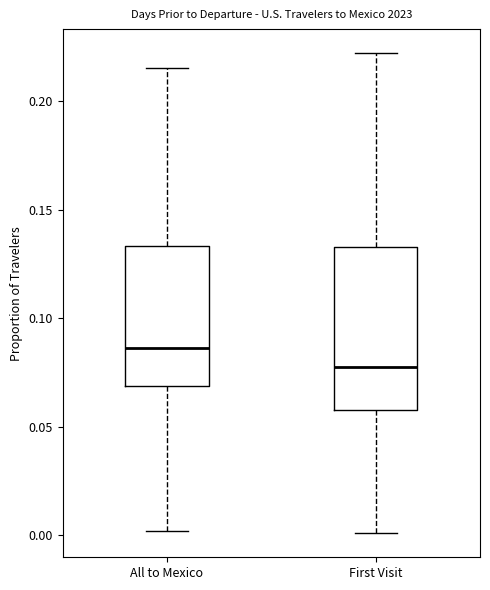

Which box's median line is the highest?

All to Mexico